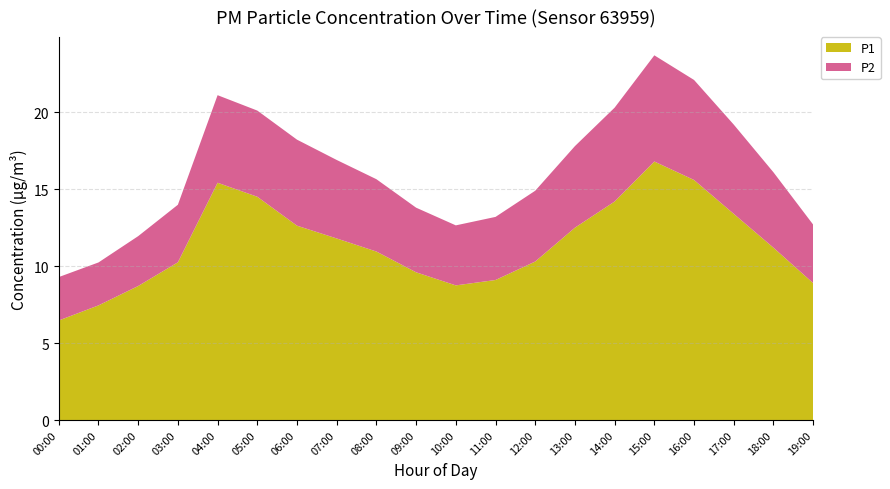

Reading right to left, transcribe all the data shown in this chart.

P1: 19:00=8.9	18:00=11.2	17:00=13.4	16:00=15.6	15:00=16.8	14:00=14.2	13:00=12.5	12:00=10.3	11:00=9.1	10:00=8.8	09:00=9.6	08:00=10.9	07:00=11.8	06:00=12.6	05:00=14.5	04:00=15.4	03:00=10.2	02:00=8.7	01:00=7.5	00:00=6.5
P2: 19:00=3.8	18:00=4.9	17:00=5.8	16:00=6.5	15:00=6.9	14:00=6.1	13:00=5.3	12:00=4.6	11:00=4.1	10:00=3.9	09:00=4.2	08:00=4.7	07:00=5.1	06:00=5.6	05:00=5.6	04:00=5.7	03:00=3.7	02:00=3.2	01:00=2.8	00:00=2.8